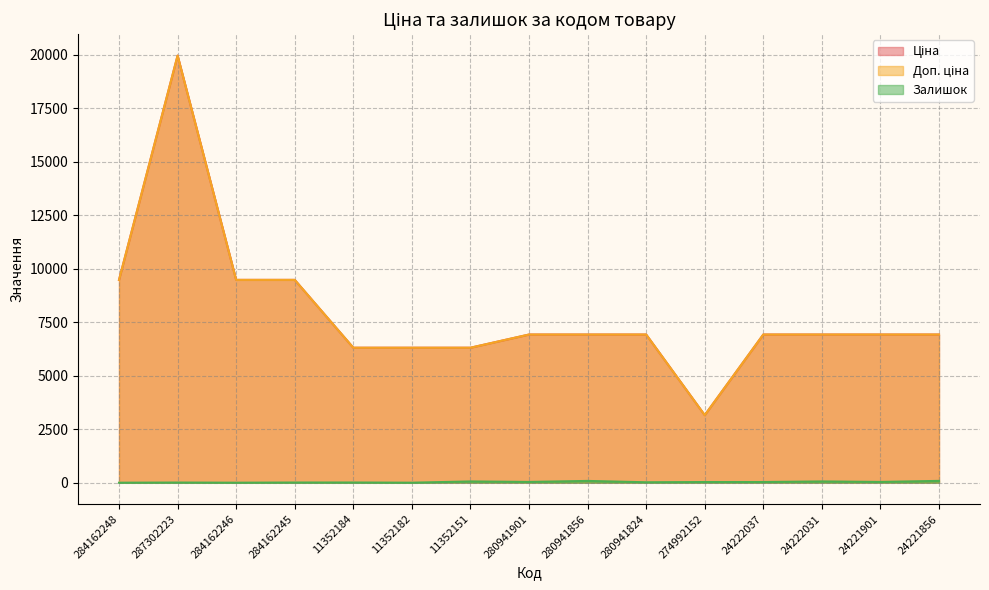

How many interior local valleys does the Залишок series have?

5